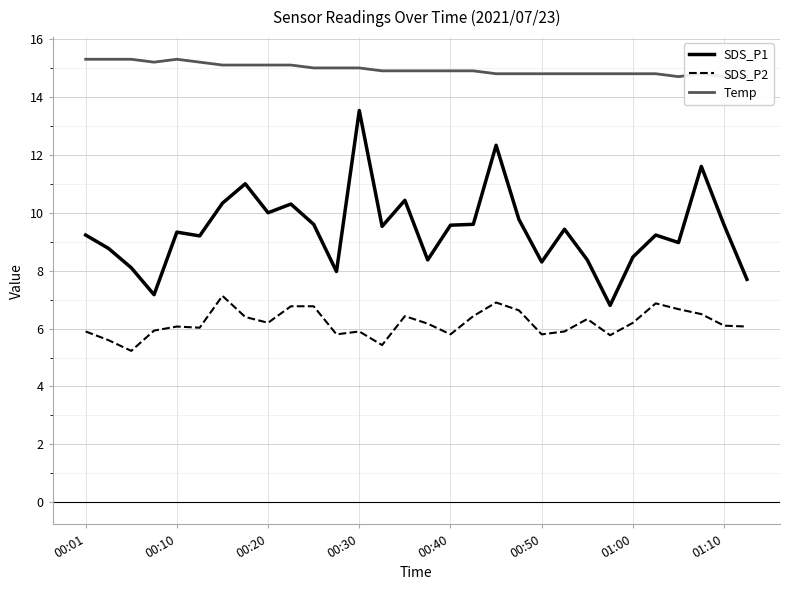

What are all the series names shown in the legend?

SDS_P1, SDS_P2, Temp